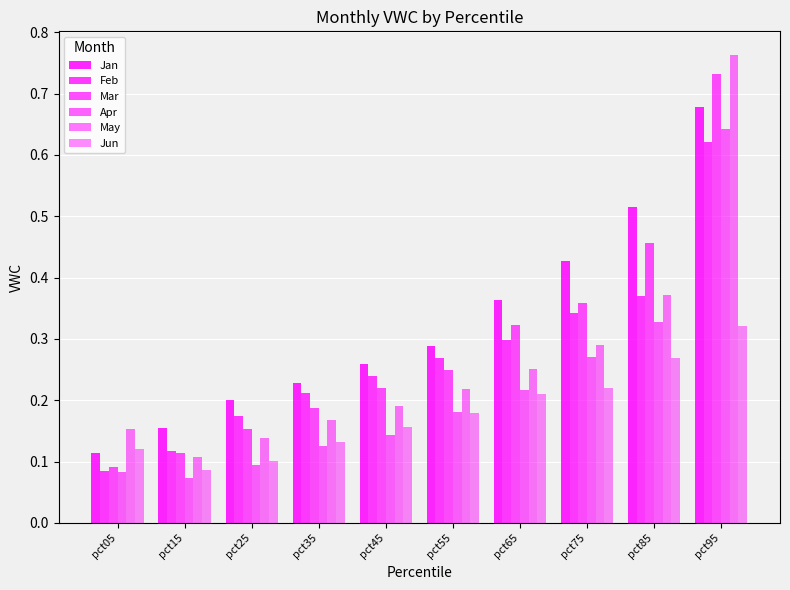

Count the number of data series in this chart.

6